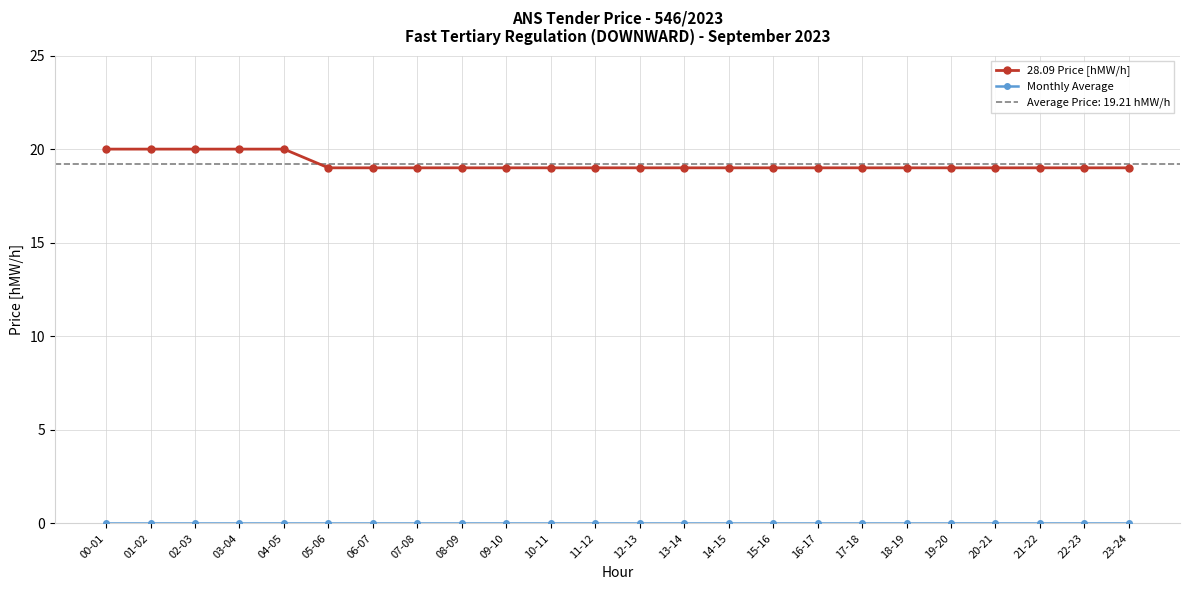

At which label is Monthly Average closest to 0?

00-01